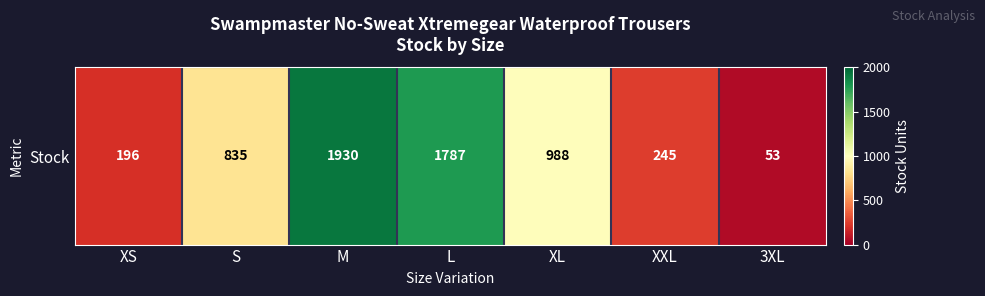

How many categories are shown in the chart?

7